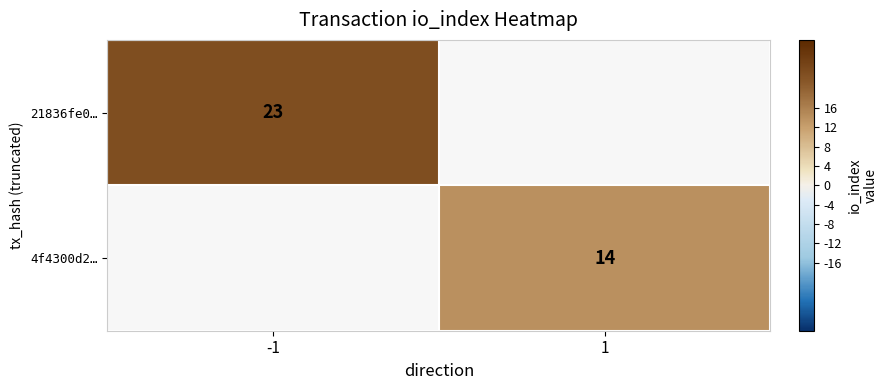

What is the smallest value displayed?

14.0